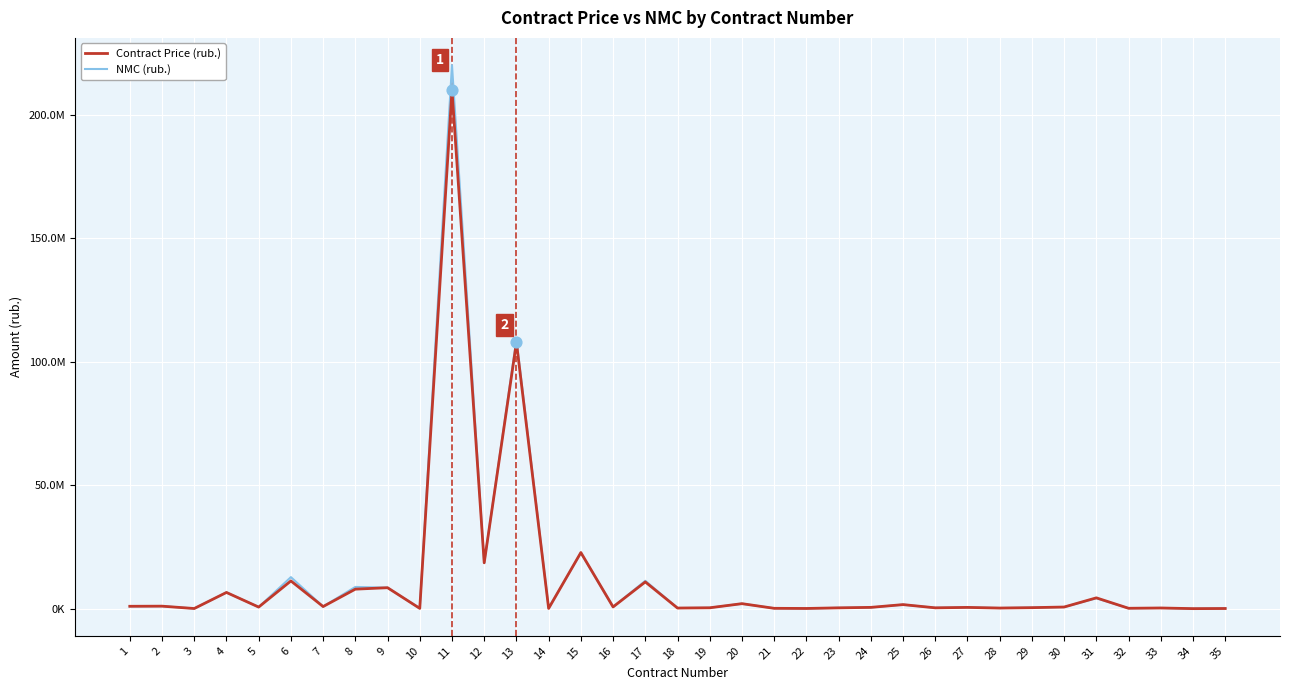

At how many categories does at least one series exceed 45311654?

2